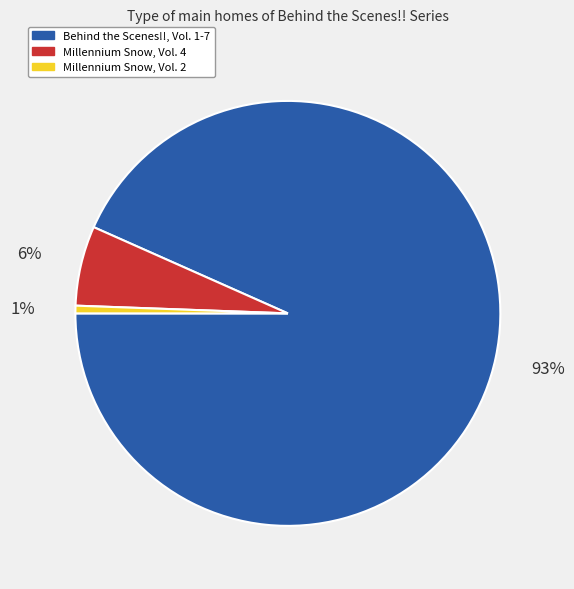

To the nearest percent, what is the average slice percentage?

33%